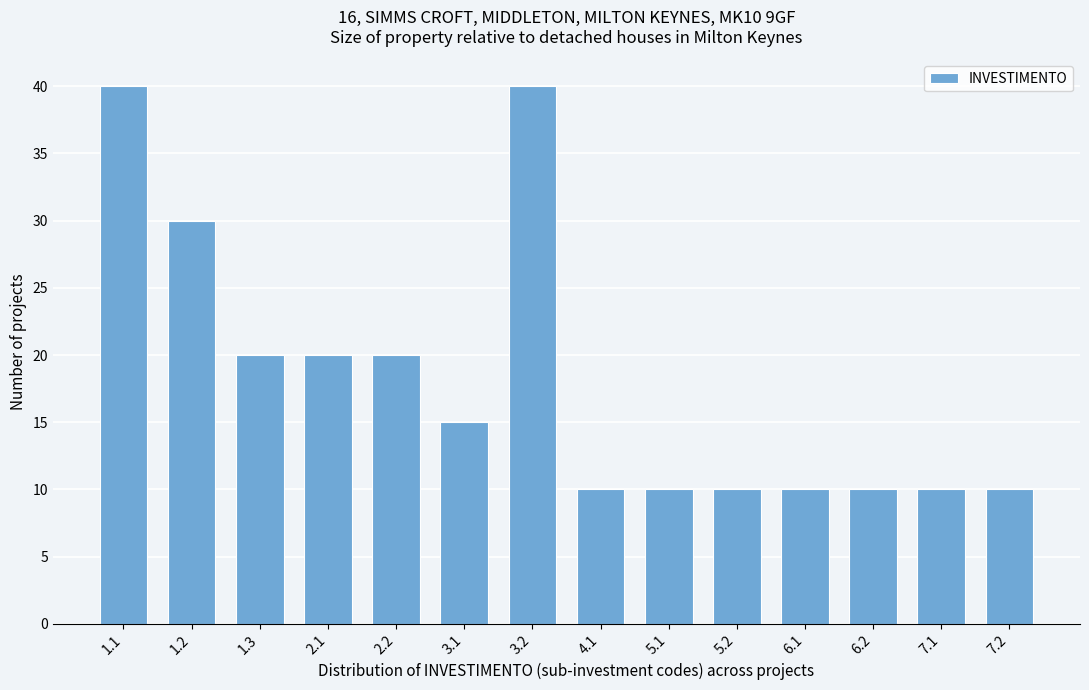

Reading left to right, list all the values displayed in this chart.

1.1=40	1.2=30	1.3=20	2.1=20	2.2=20	3.1=15	3.2=40	4.1=10	5.1=10	5.2=10	6.1=10	6.2=10	7.1=10	7.2=10